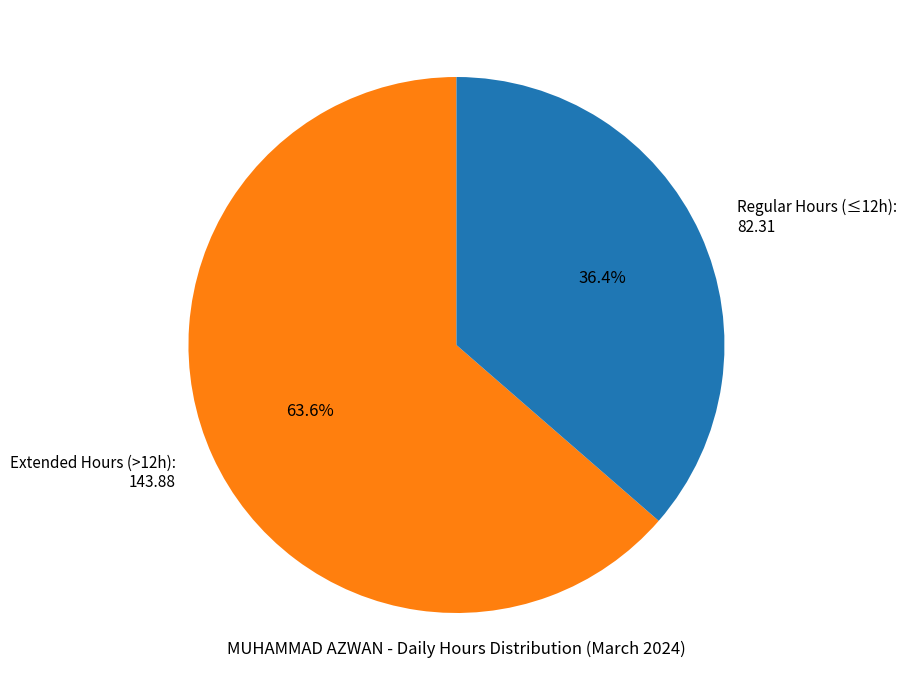

Rank the categories by value from lowest to highest.

Regular Hours (≤12h), Extended Hours (>12h)